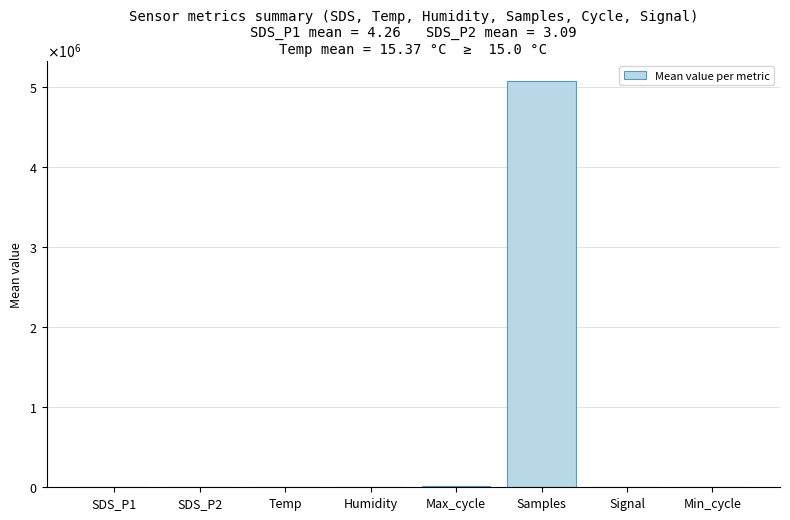

Where does the data first go above 53?

Humidity